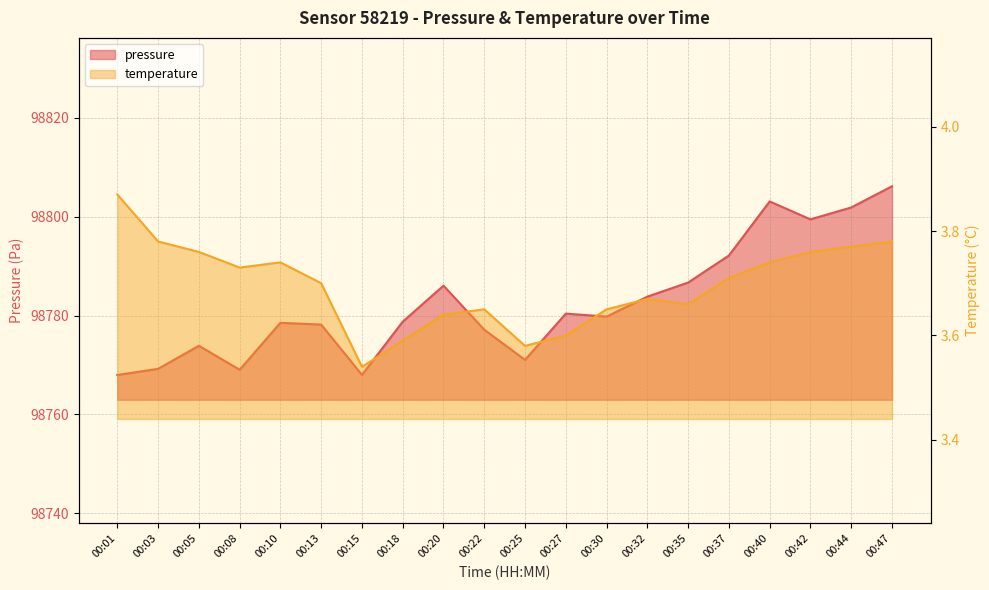

What is the value of the pressure point at the 12th from the left?

98780.4